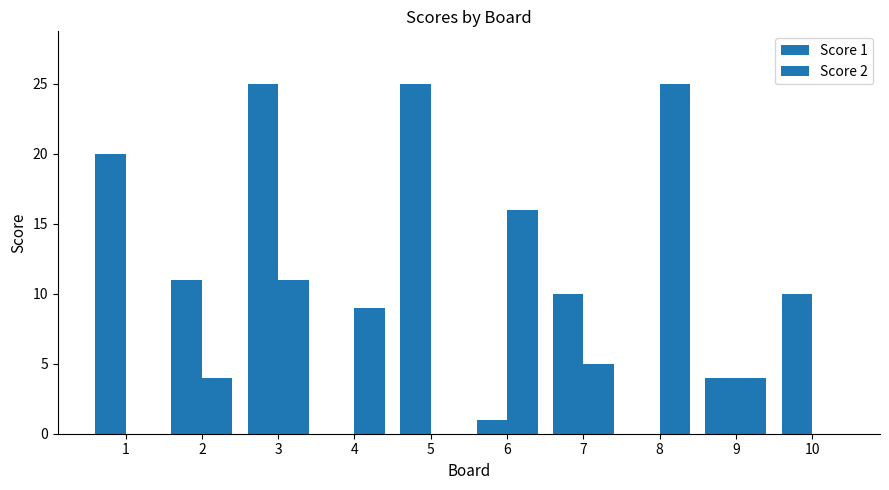

Are the bars grouped side by side (vs. stacked)?

Yes